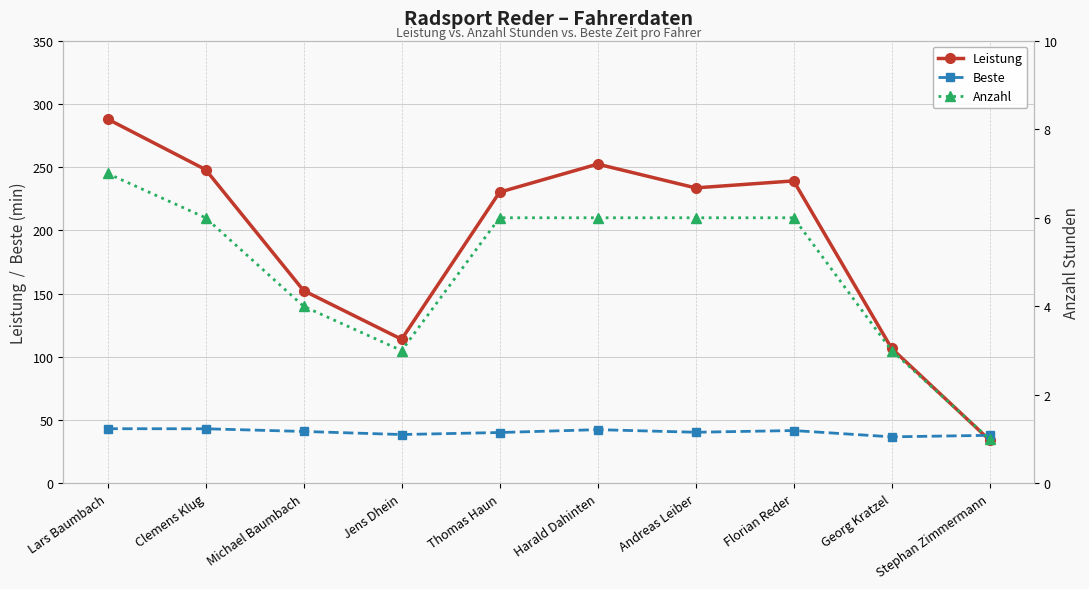

Between Jens Dhein and Stephan Zimmermann, which is larger?

Jens Dhein